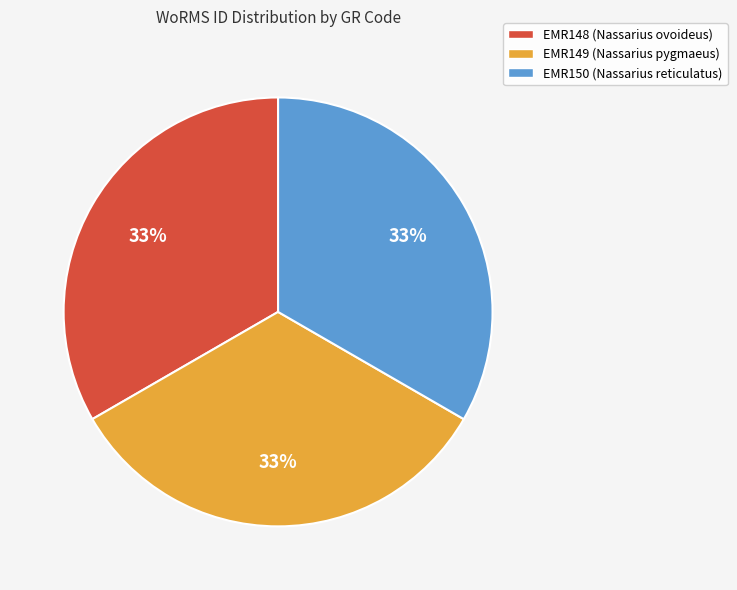

Is the sum of EMR150 (Nassarius reticulatus) and EMR148 (Nassarius ovoideus) greater than half?

Yes